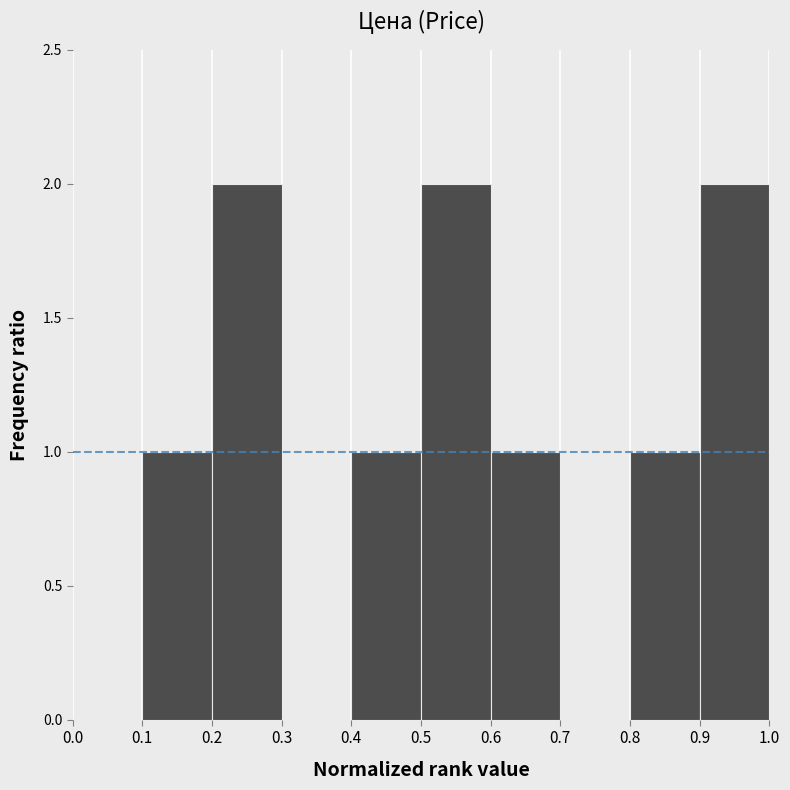

What is the height of the bar covering 0.8 to 0.9 on the x-axis? The values are not printed on the chart, so give them approximately, as read against the axis.

1